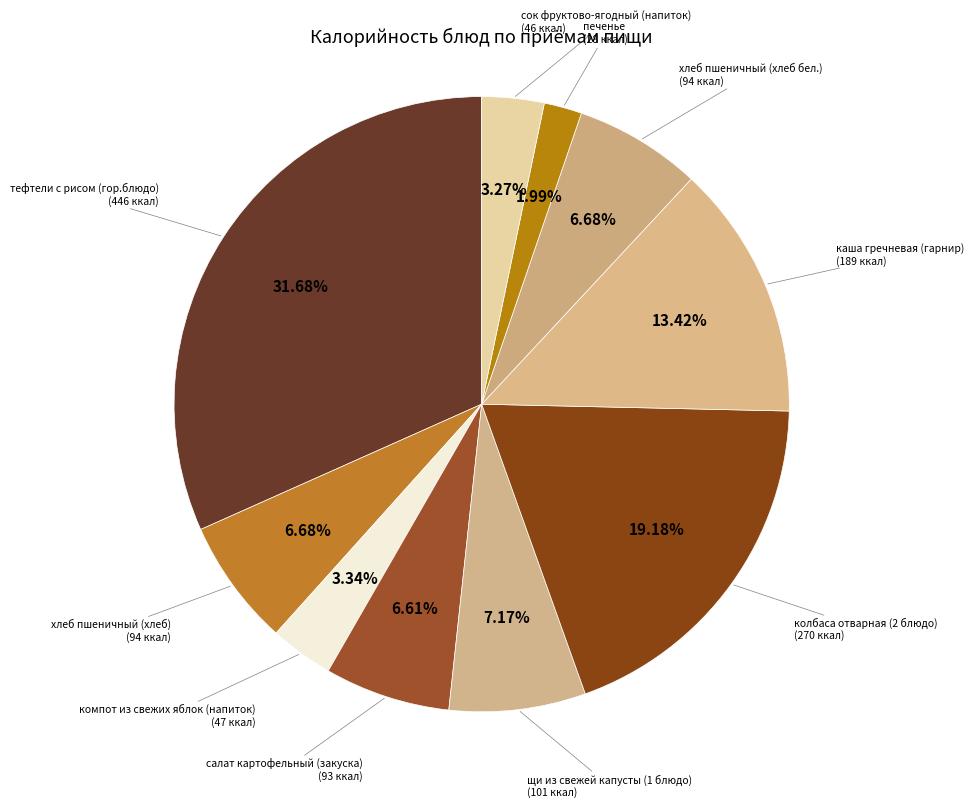

Rank the categories by value from highest to lowest.

тефтели с рисом (гор.блюдо), колбаса отварная (2 блюдо), каша гречневая (гарнир), щи из свежей капусты (1 блюдо), хлеб пшеничный (хлеб), хлеб пшеничный (хлеб бел.), салат картофельный (закуска), компот из свежих яблок (напиток), сок фруктово-ягодный (напиток), печенье